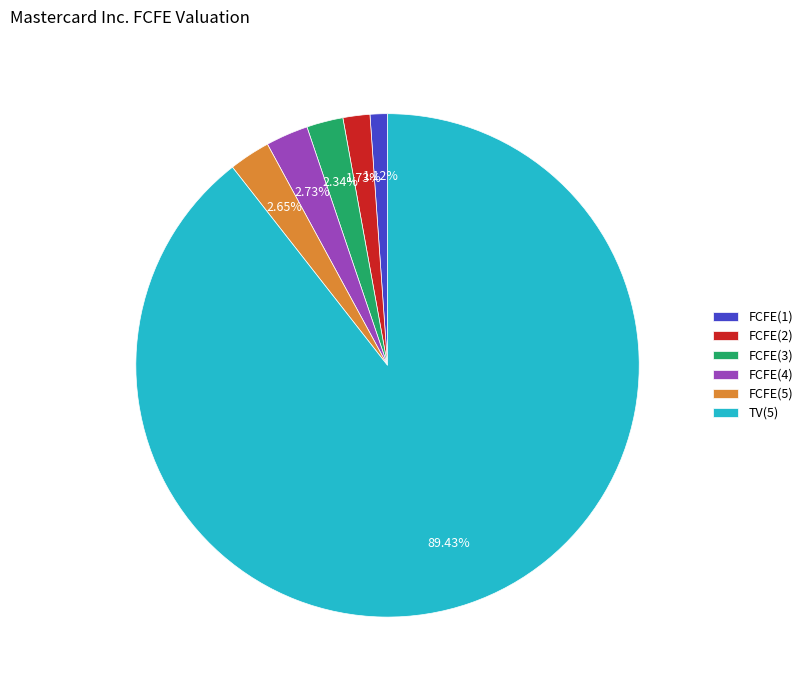

Is it true that FCFE(3) is 2% of the pie?

True